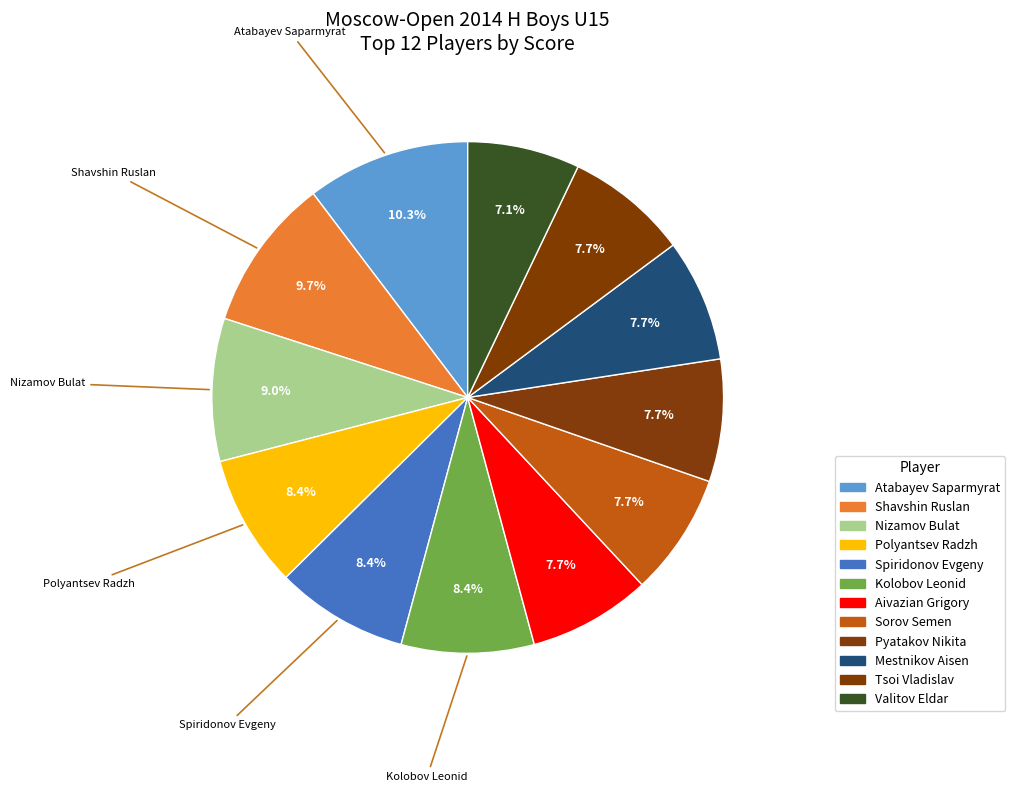

How many segments does this pie chart have?

12